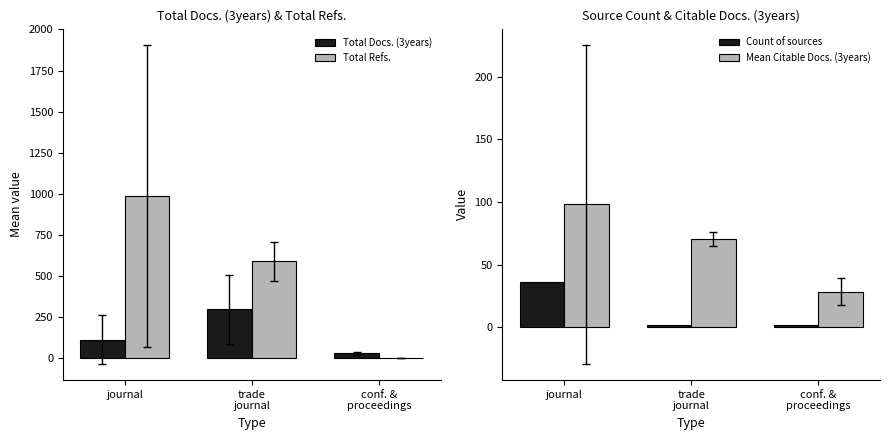

Reading left to right, what are all the values shown in this chart?

Total Docs. (3years): 114.2	298.5	30.5
Total Refs.: 989.0	589.5	0.0
Count of sources: 36.0	2.0	2.0
Mean Citable Docs. (3years): 98.1	70.5	28.5